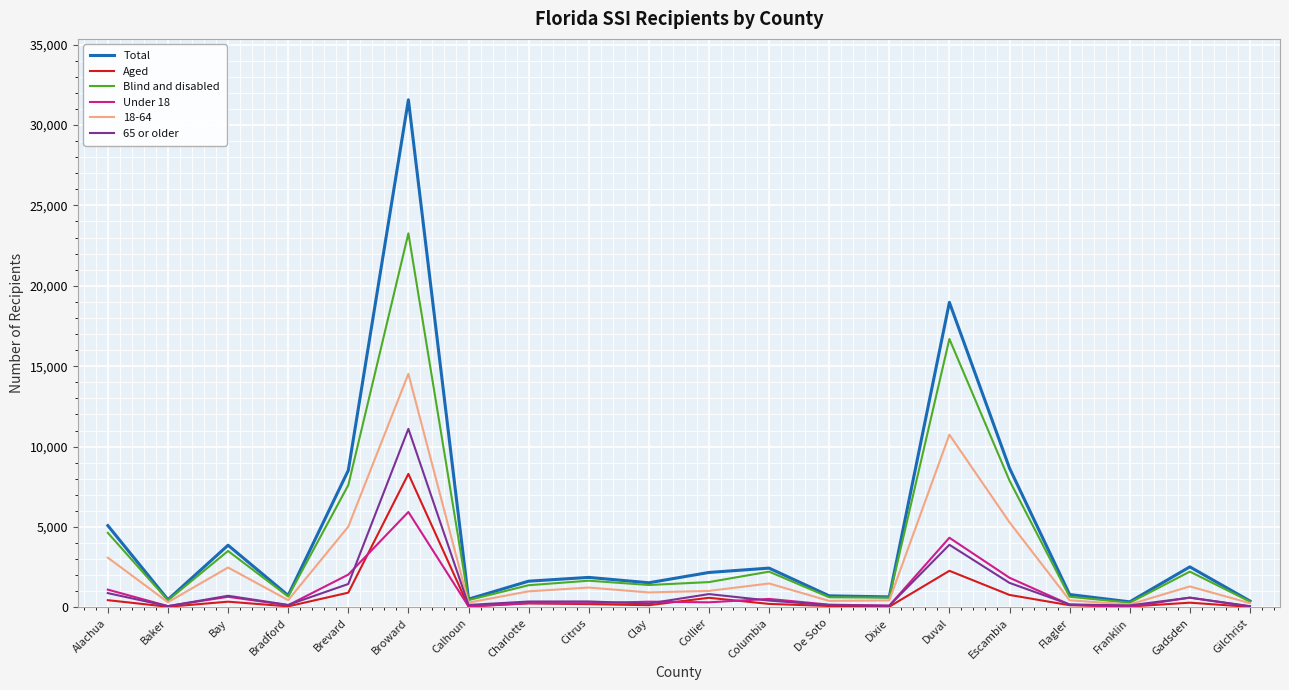

Read the Under 18 value at Alachua.

1107